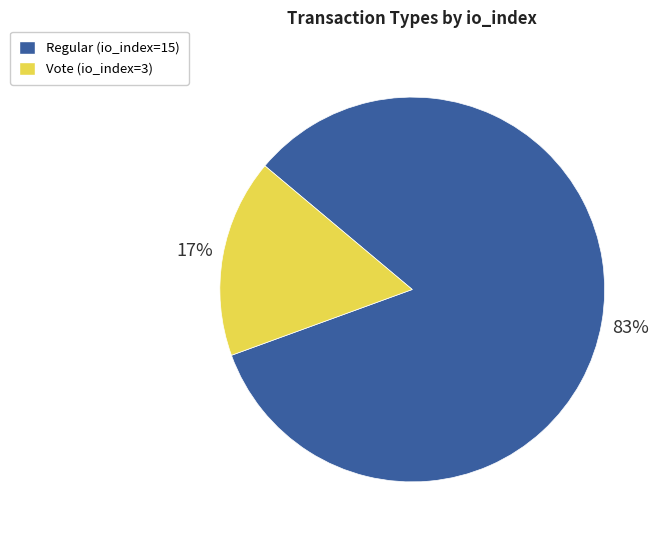

Which has a higher value, Vote (io_index=3) or Regular (io_index=15)?

Regular (io_index=15)